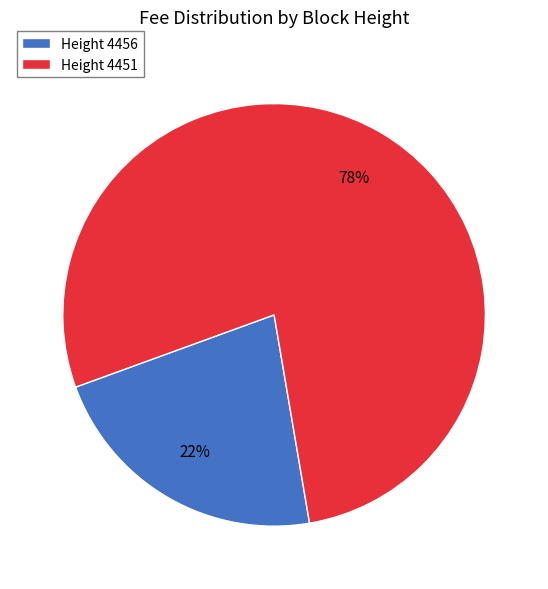

Count the number of slices in the pie.

2